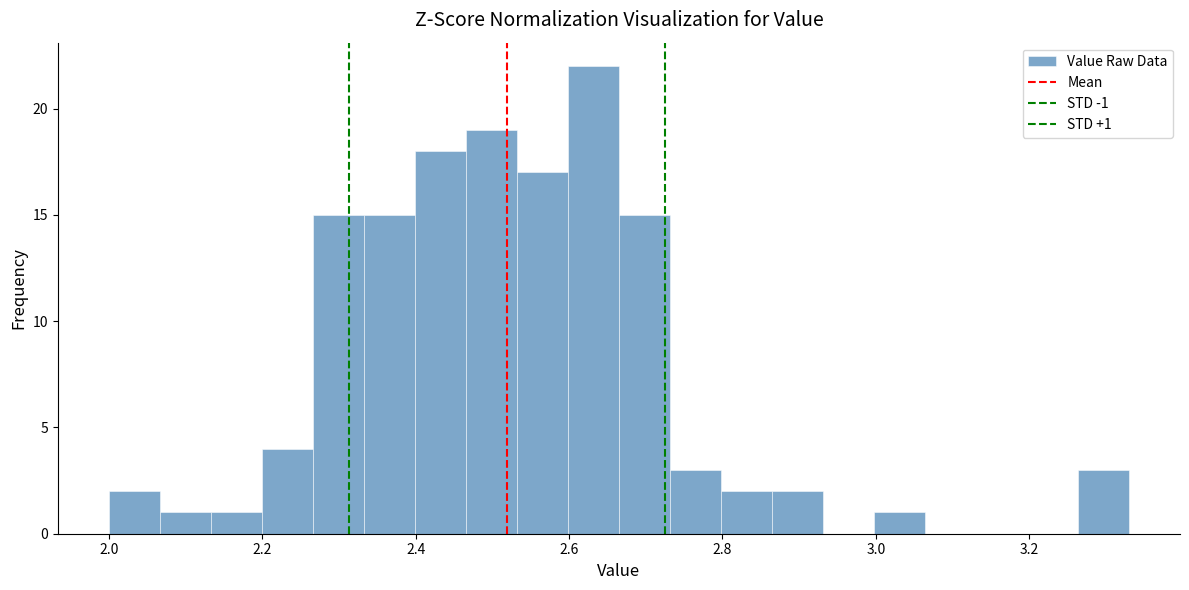

Read against the x-axis, roughly where is the centre of the tallest bar?

2.64